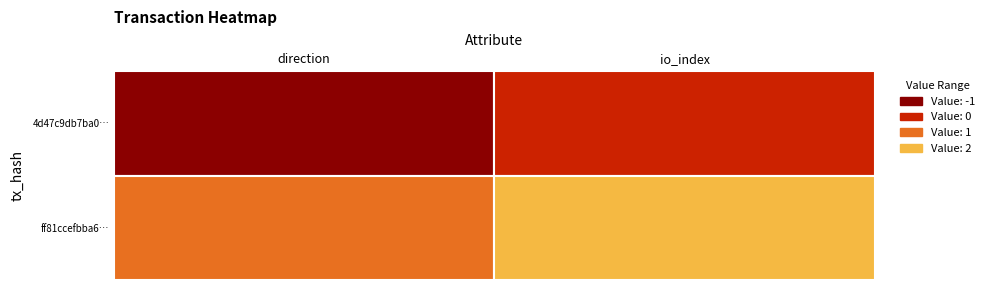

Reading right to left, transcribe all the data shown in this chart.

4d47c9db7ba0ce94496d84005b5649d1d06d653: 0	-1
ff81ccefbba6f7b5cacffd2c7a5f6d8a144cfa7: 2	1